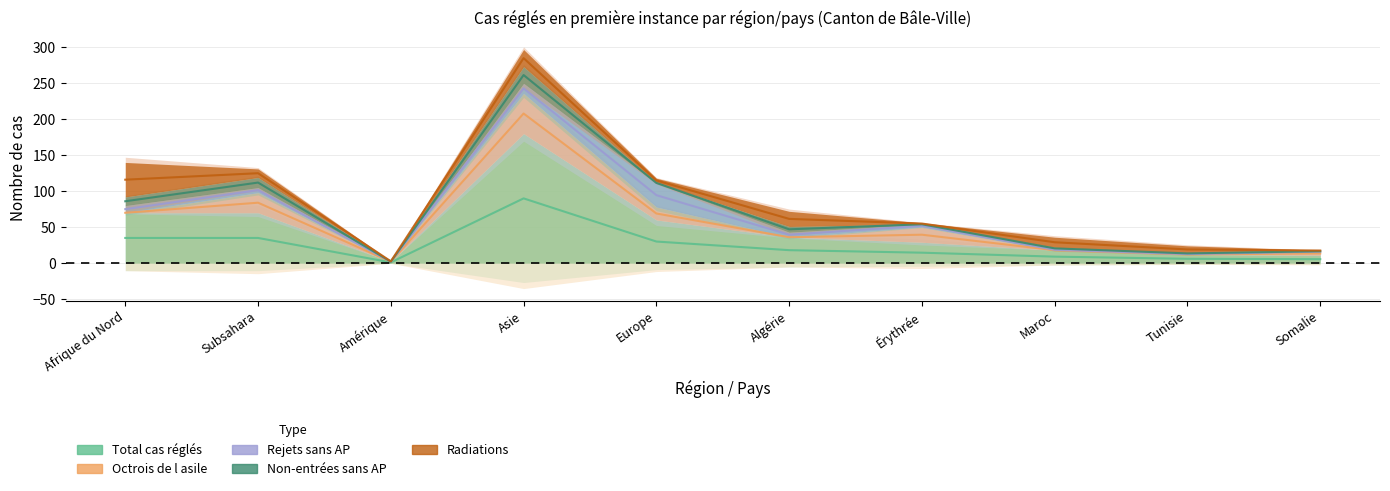

At how many categories does at least one series exceed 131?

1